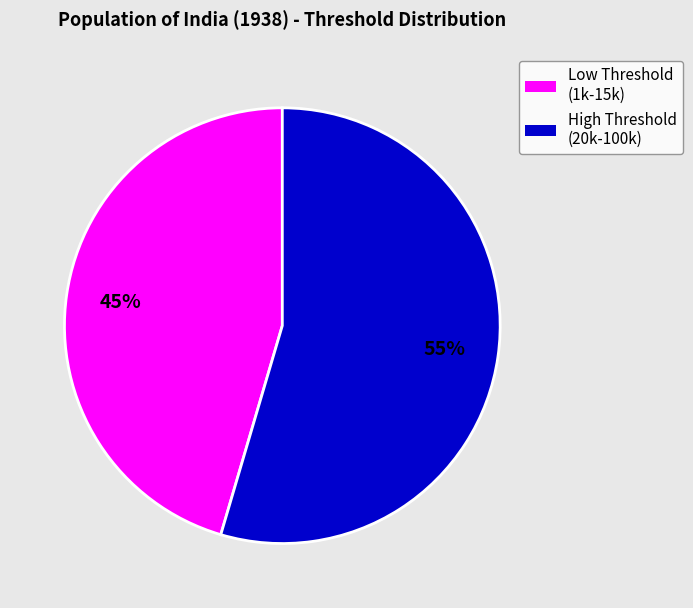

Is there any slice that represents more than half of the pie?

Yes